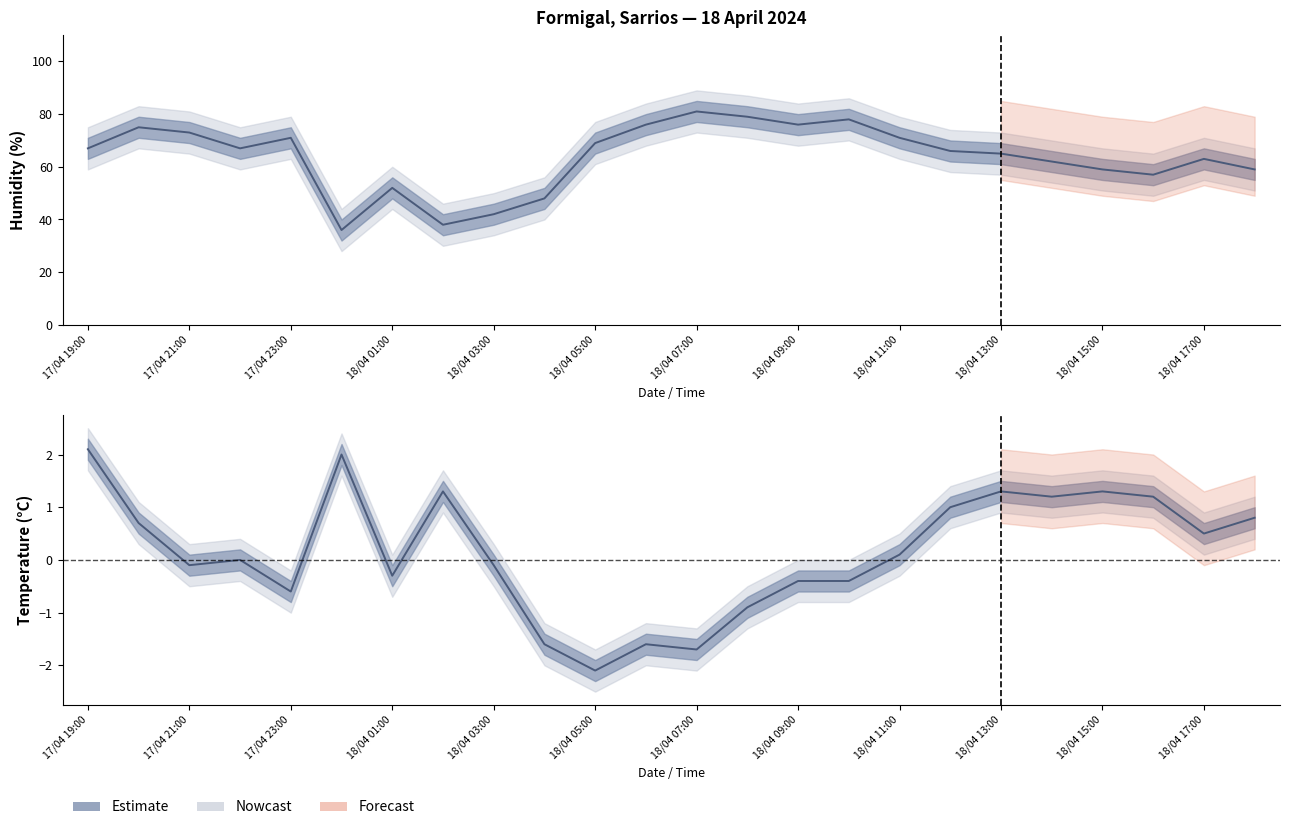

Reading right to left, what are all the values shown in this chart?

Humidity (%): 18/04 18:00=59.0	18/04 17:00=63.0	18/04 16:00=57.0	18/04 15:00=59.0	18/04 14:00=62.0	18/04 13:00=65.0	18/04 12:00=66.0	18/04 11:00=71.0	18/04 10:00=78.0	18/04 09:00=76.0	18/04 08:00=79.0	18/04 07:00=81.0	18/04 06:00=76.0	18/04 05:00=69.0	18/04 04:00=48.0	18/04 03:00=42.0	18/04 02:00=38.0	18/04 01:00=52.0	18/04 00:00=36.0	17/04 23:00=71.0	17/04 22:00=67.0	17/04 21:00=73.0	17/04 20:00=75.0	17/04 19:00=67.0
Temperature (°C): 18/04 18:00=0.8	18/04 17:00=0.5	18/04 16:00=1.2	18/04 15:00=1.3	18/04 14:00=1.2	18/04 13:00=1.3	18/04 12:00=1.0	18/04 11:00=0.1	18/04 10:00=-0.4	18/04 09:00=-0.4	18/04 08:00=-0.9	18/04 07:00=-1.7	18/04 06:00=-1.6	18/04 05:00=-2.1	18/04 04:00=-1.6	18/04 03:00=-0.1	18/04 02:00=1.3	18/04 01:00=-0.3	18/04 00:00=2.0	17/04 23:00=-0.6	17/04 22:00=0.0	17/04 21:00=-0.1	17/04 20:00=0.7	17/04 19:00=2.1